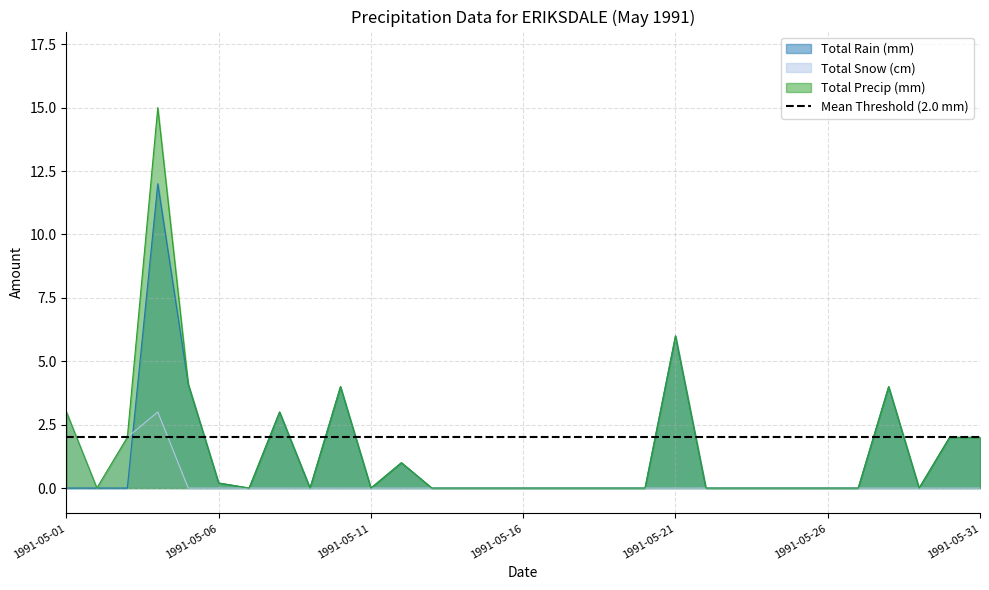

Does the chart display data point markers on the line(s)?

No